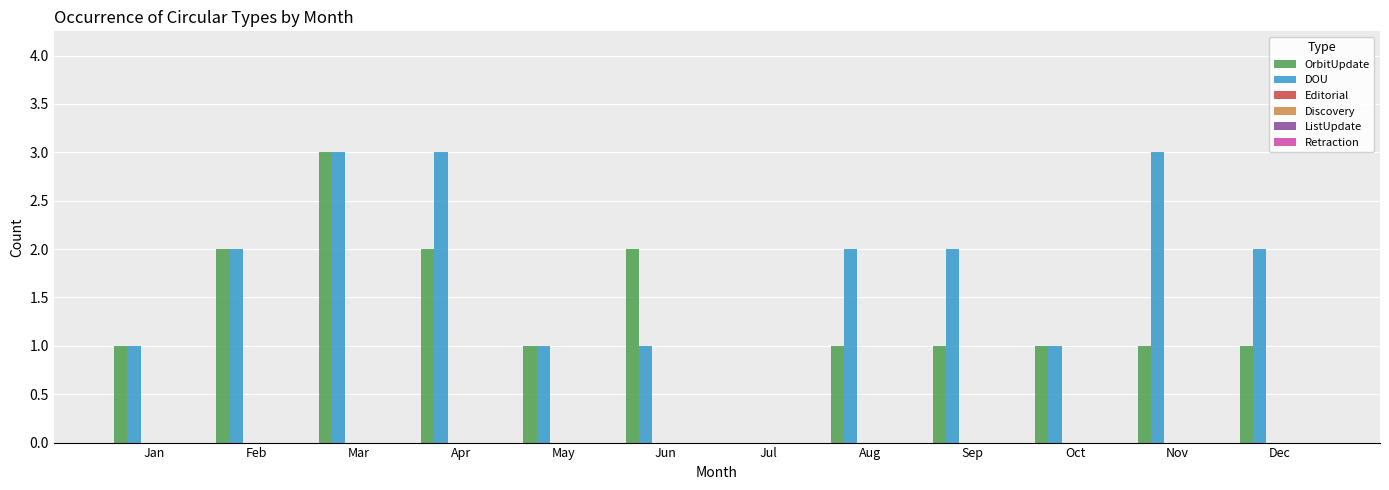

What is the maximum value for OrbitUpdate?

3